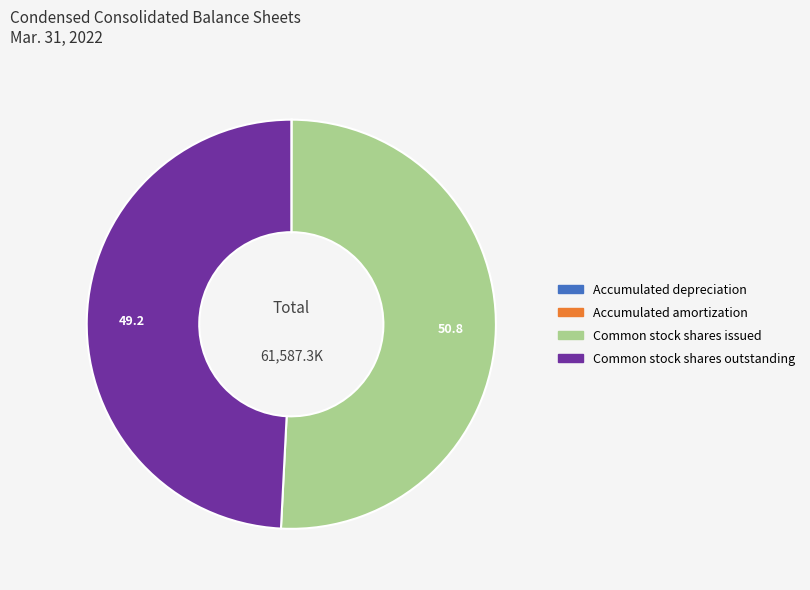

What is the largest slice in the pie chart?

Common stock shares issued